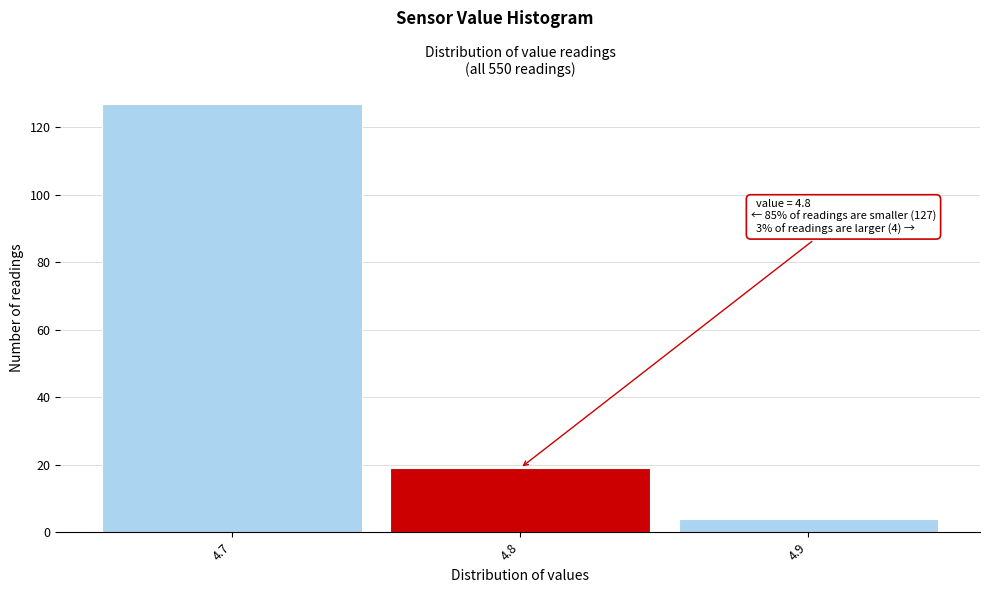

Over which range of the x-axis is the bar tallest?

4.65 to 4.75